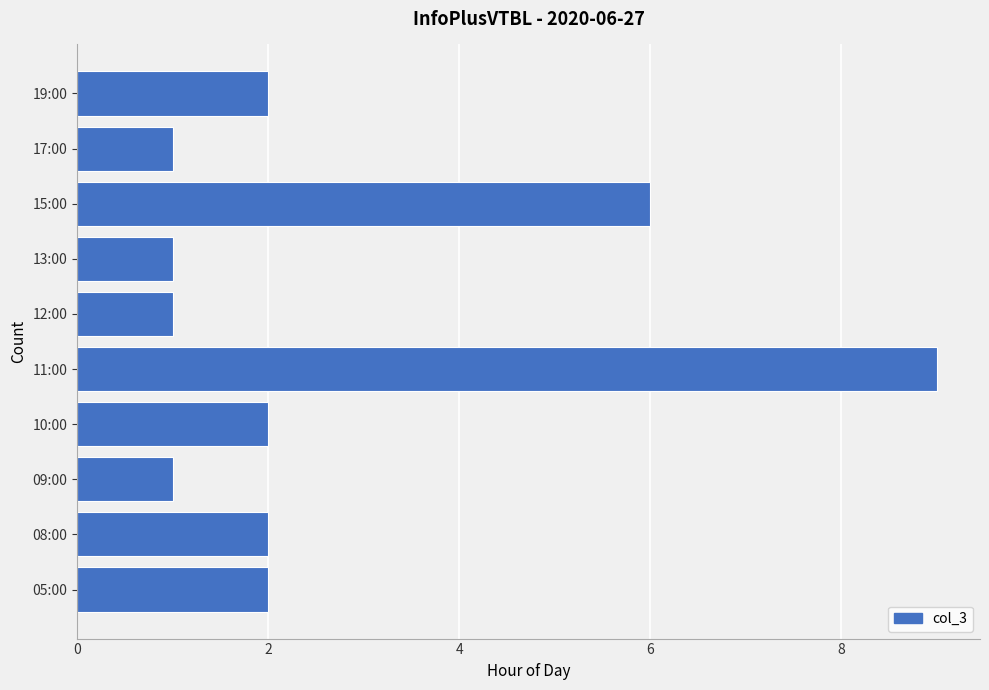

What is the maximum value shown in the chart?

9